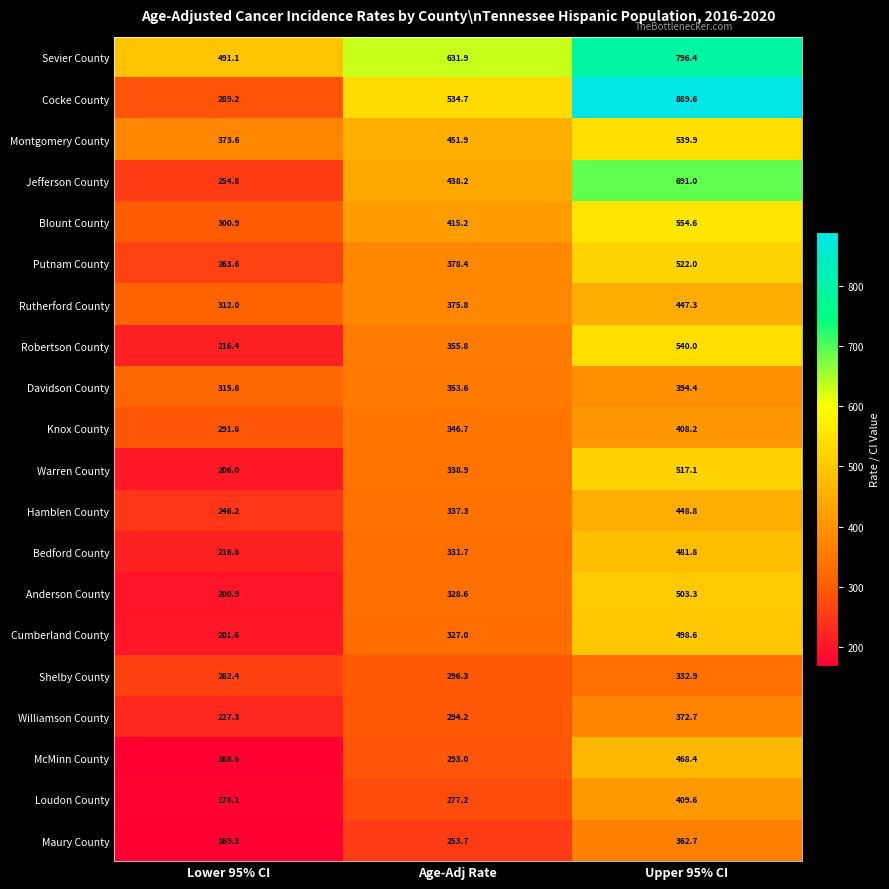

At how many categories does at least one series exceed 728?

1